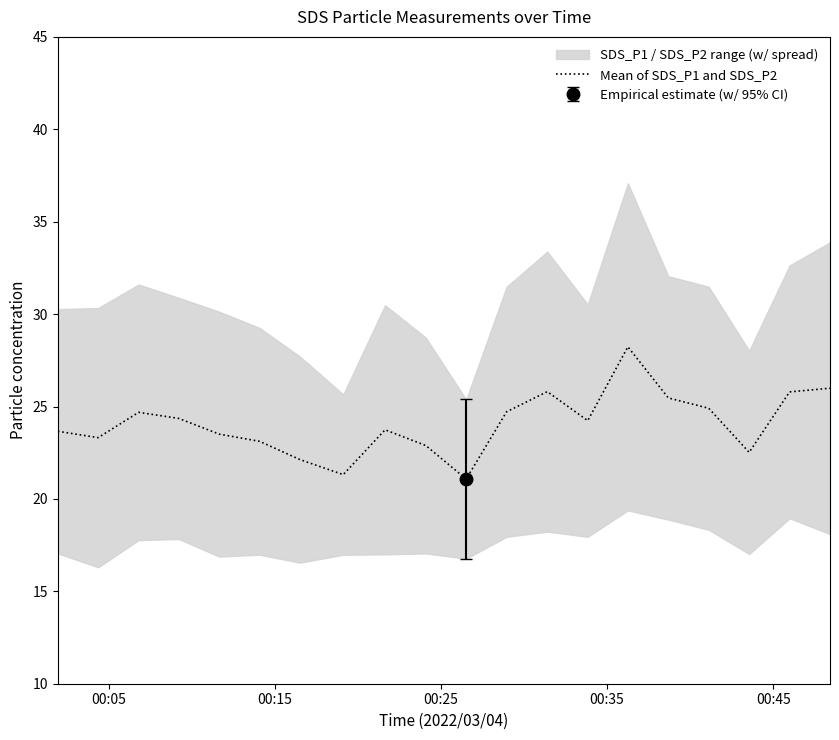

What is the label of the 20th point from the right?

00:05